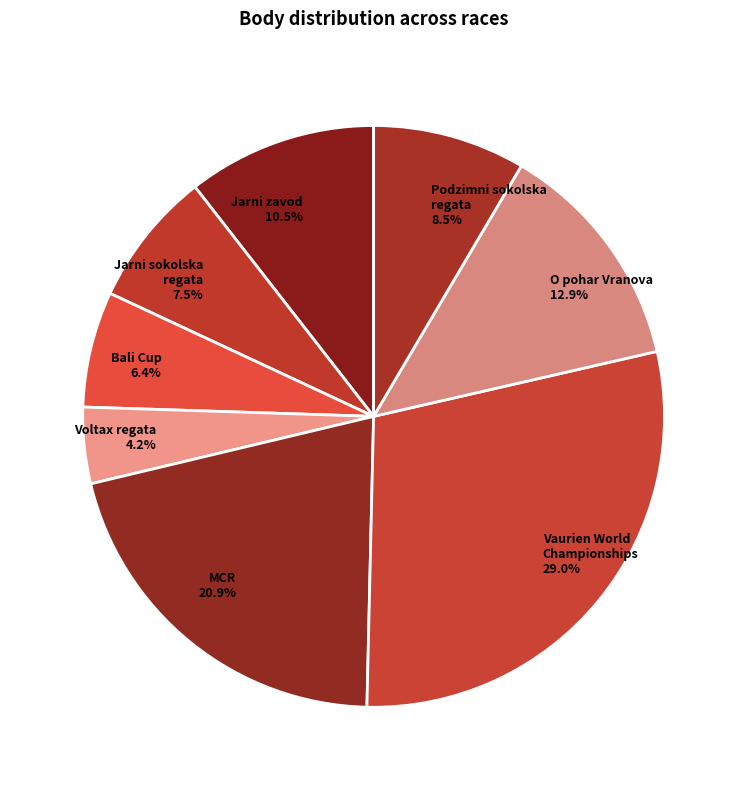

Which slice is the largest?

Vaurien World Championships 29.0%